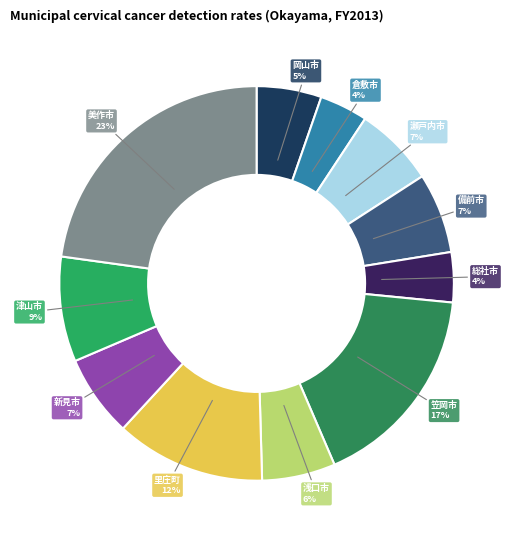

Is there a majority slice in this chart?

No